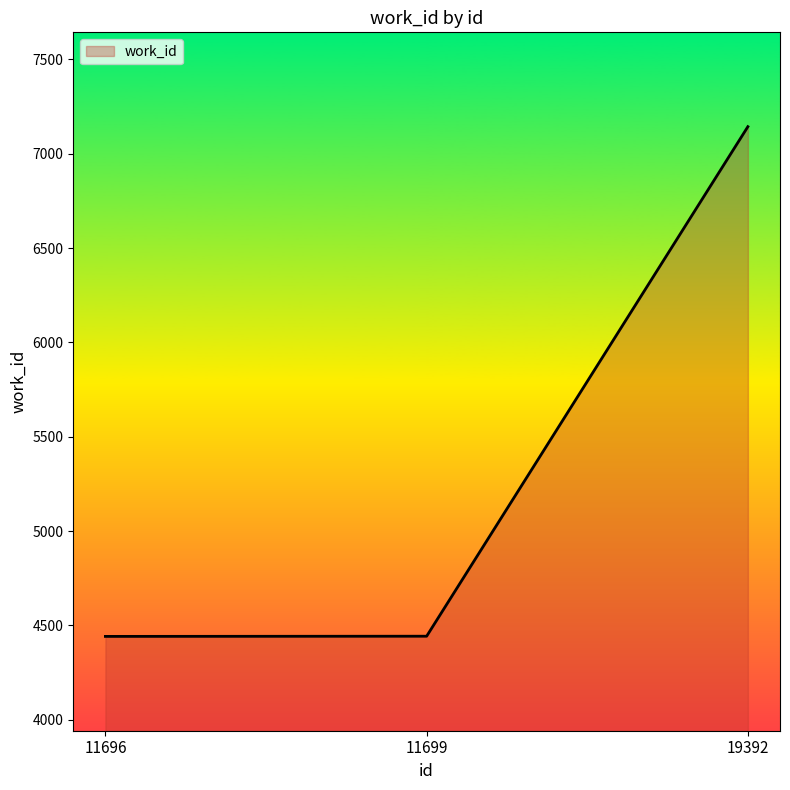

What is the greatest value displayed?

7144